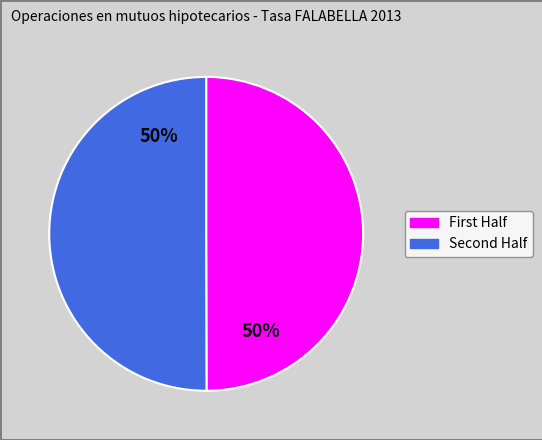

To the nearest percent, what is the average slice percentage?

50%